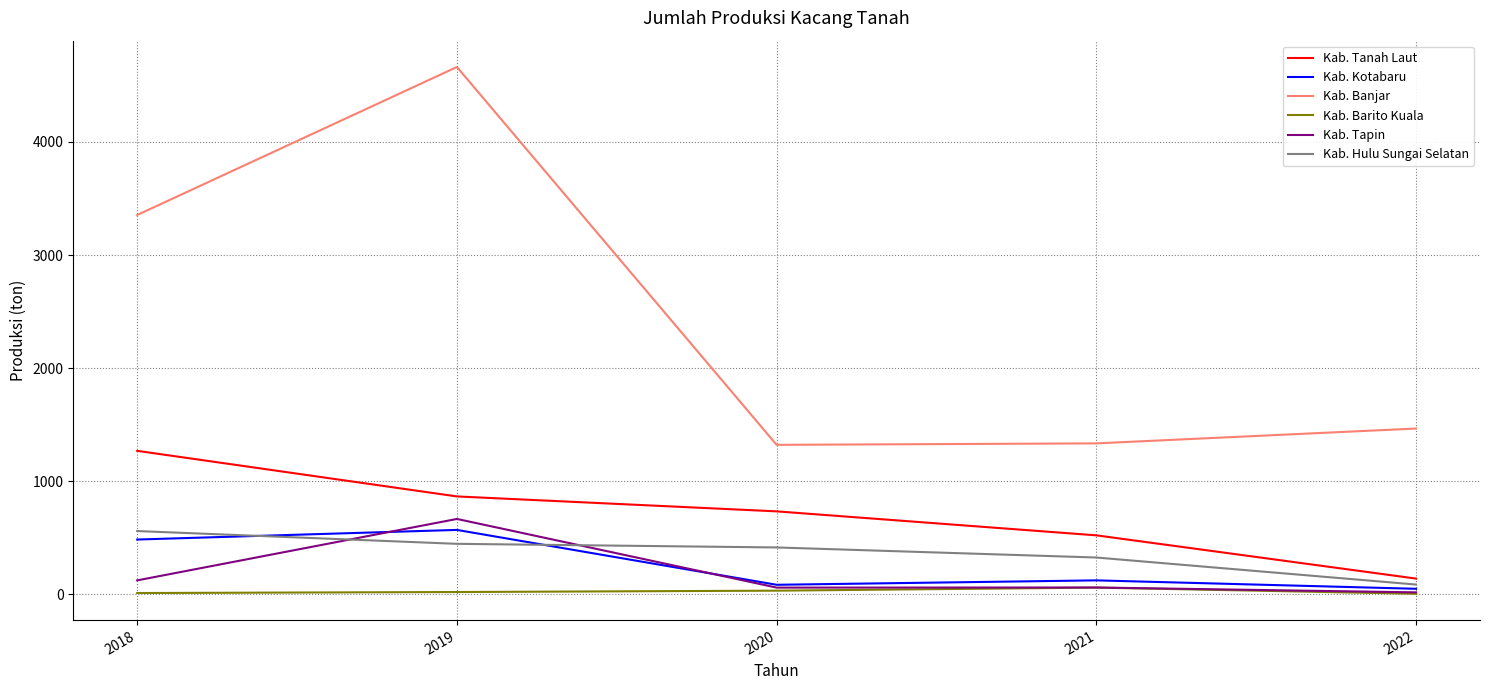

At which label is Kab. Banjar closest to 2992?

2018